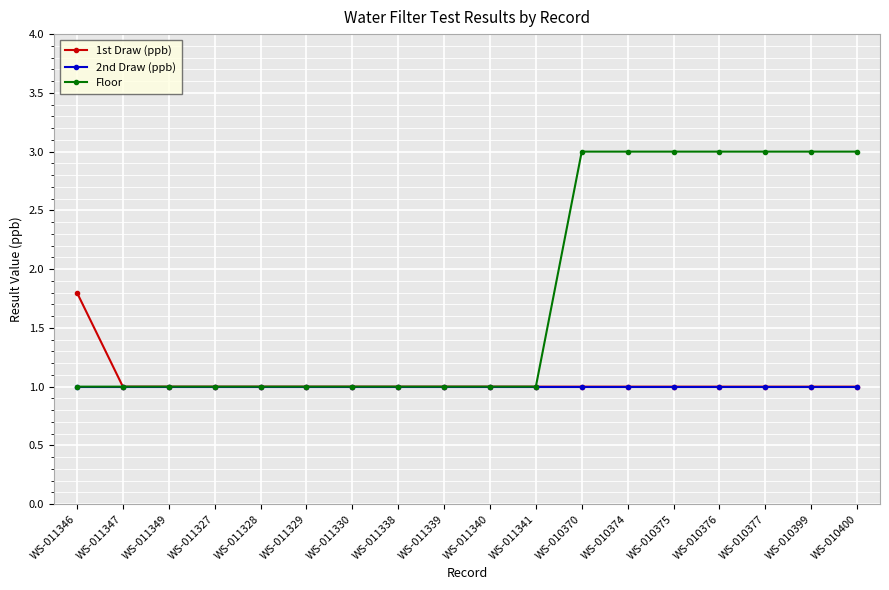

What is the maximum value shown in the chart?

3.0